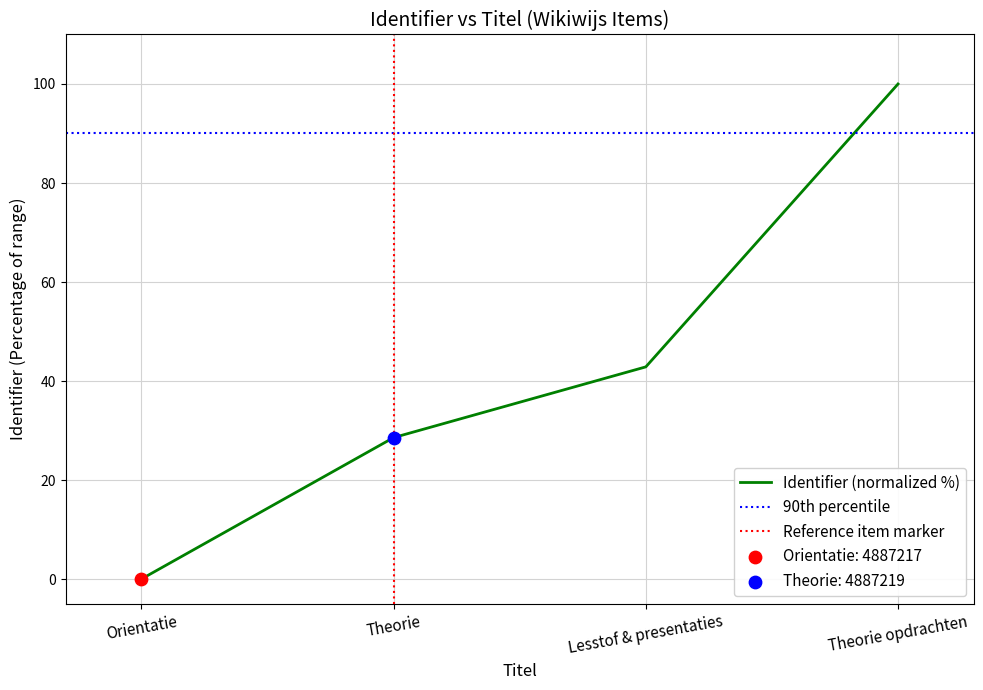

Approximately how many times larger is the value at Theorie opdrachten compared to Lesstof & presentaties?

2.3